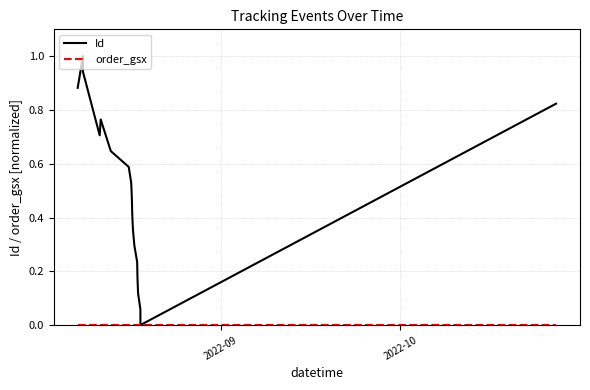

Which series has the largest total across all categories?

Id